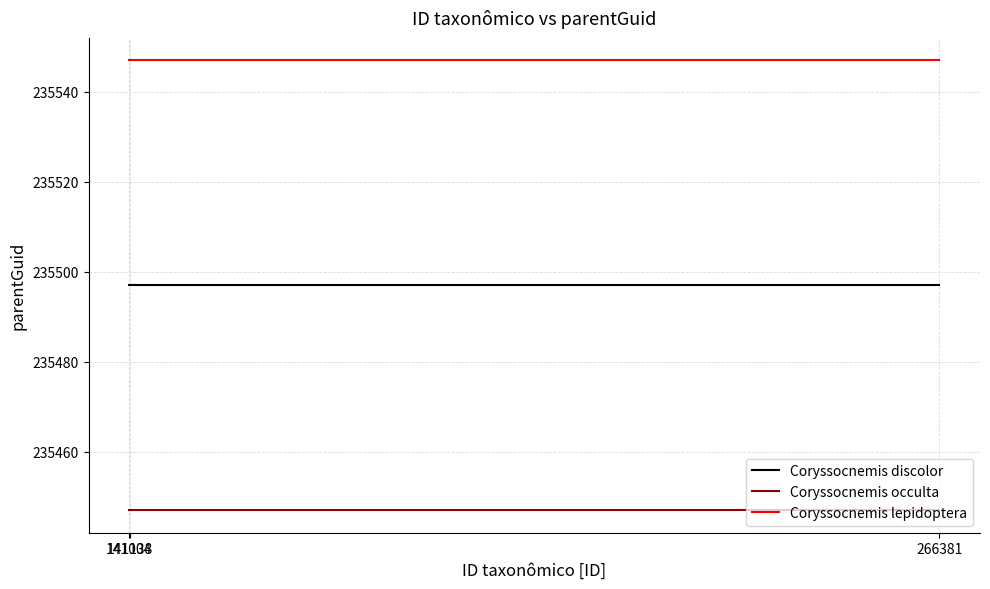

List the series in order of their overall mean, highest first.

Coryssocnemis lepidoptera, Coryssocnemis discolor, Coryssocnemis occulta